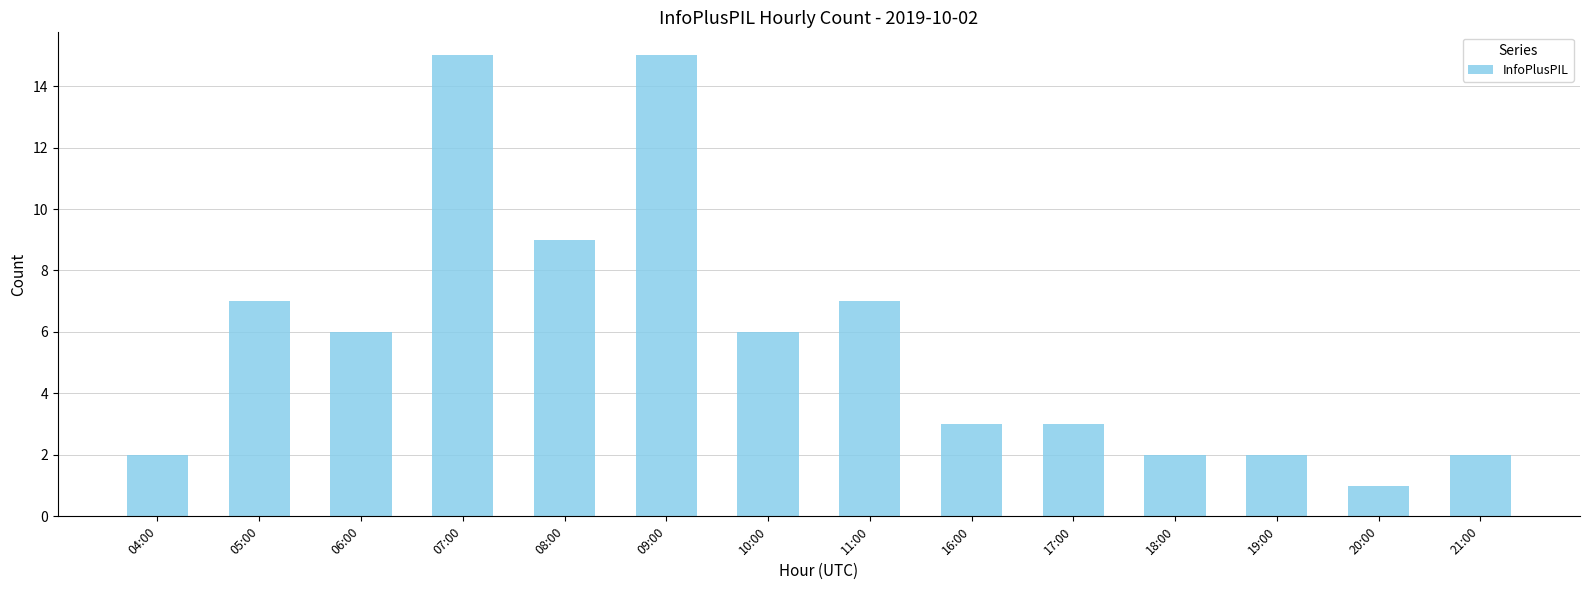

What is the difference between the second highest and minimum values?

14